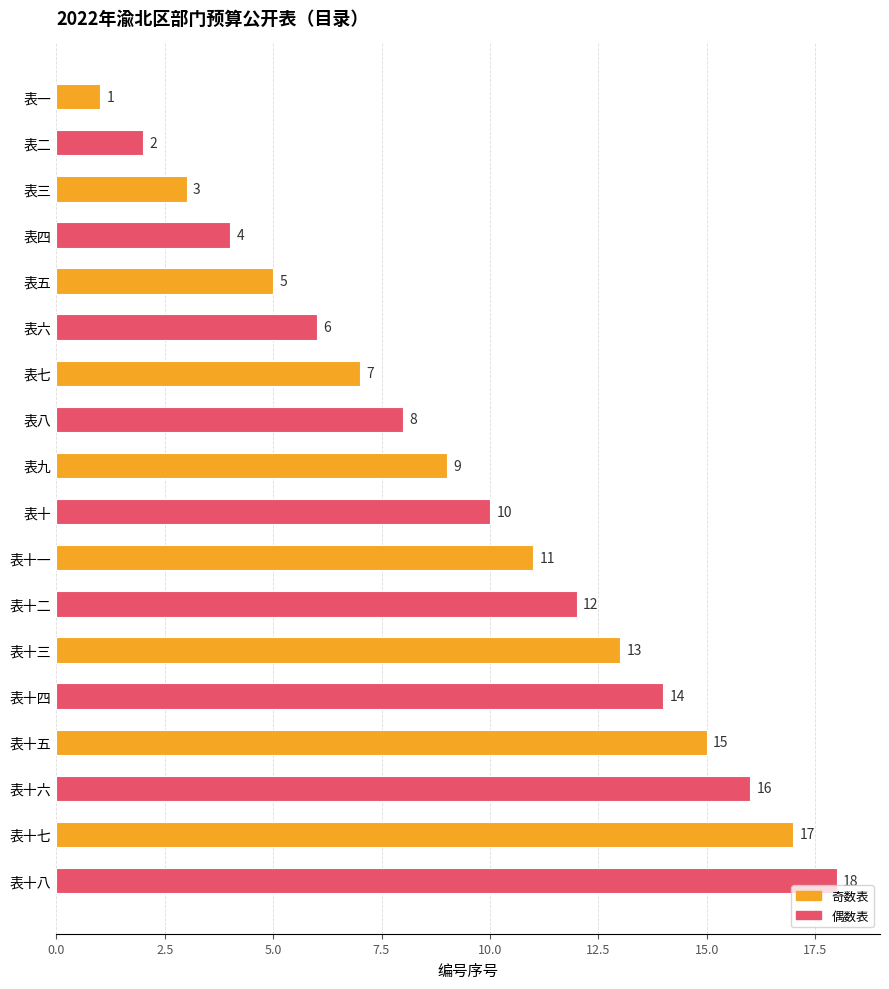

What is the change in value from 表三 to 表四?

+1